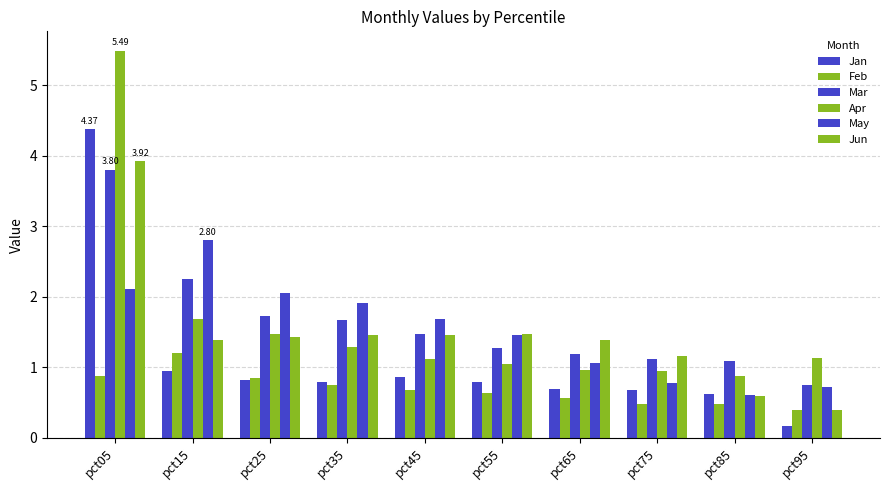

How many groups of bars are there?

10